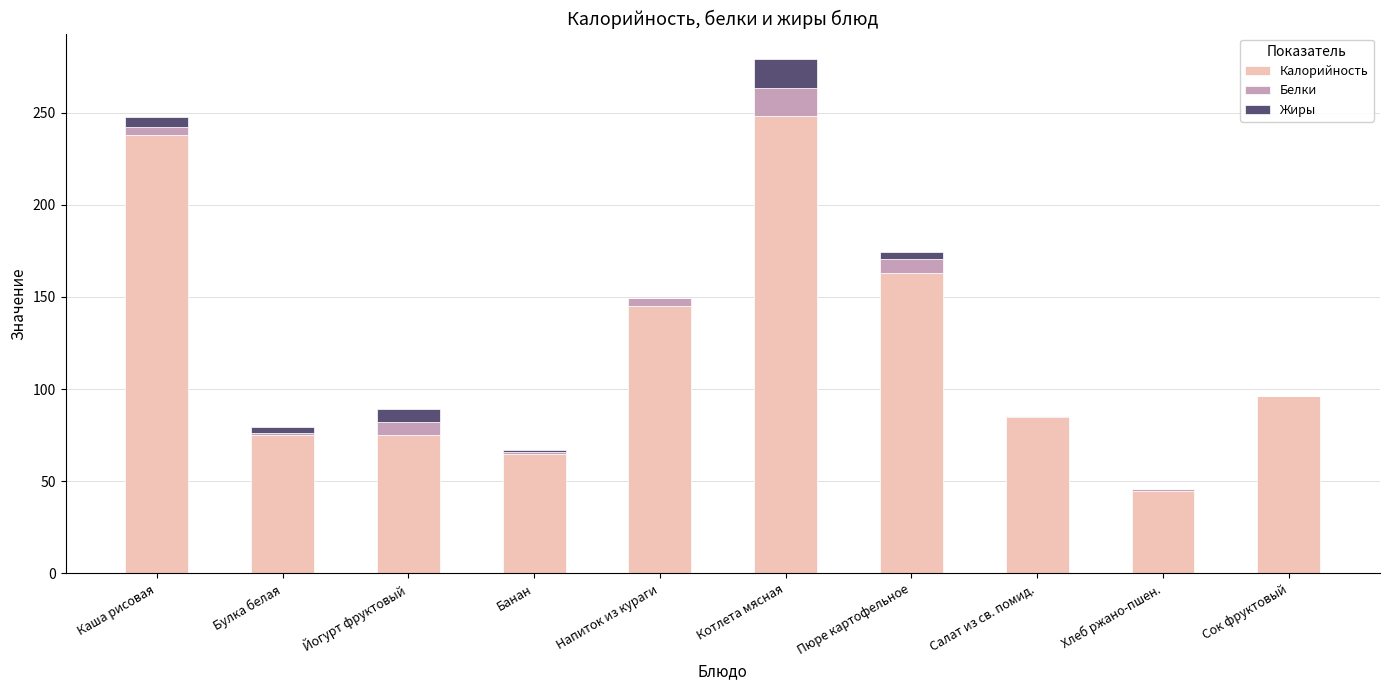

Does the chart contain stacked bars?

Yes